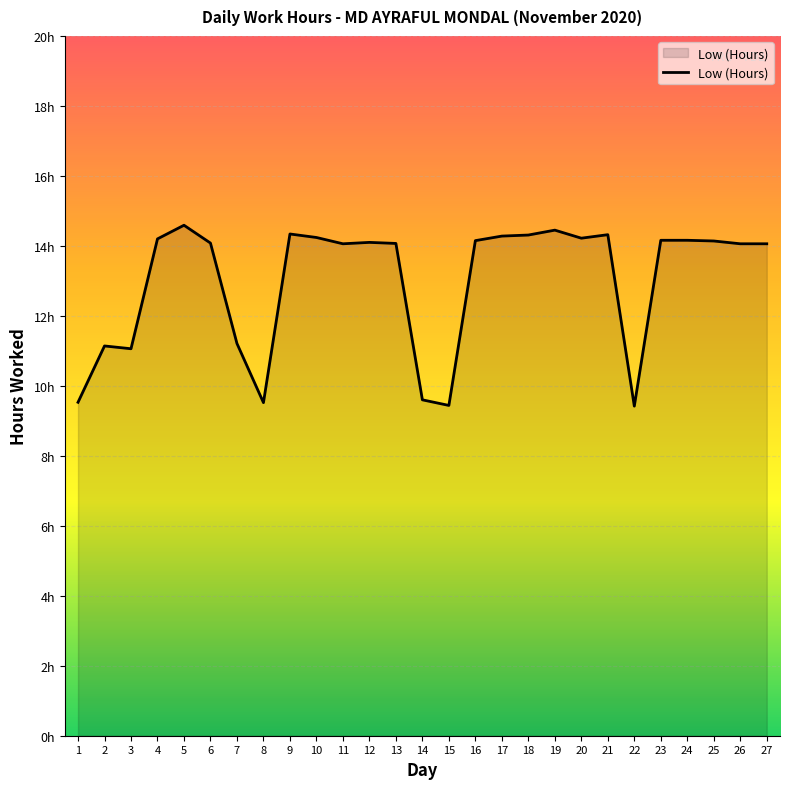

Is this an area chart (filled region under the line)?

Yes